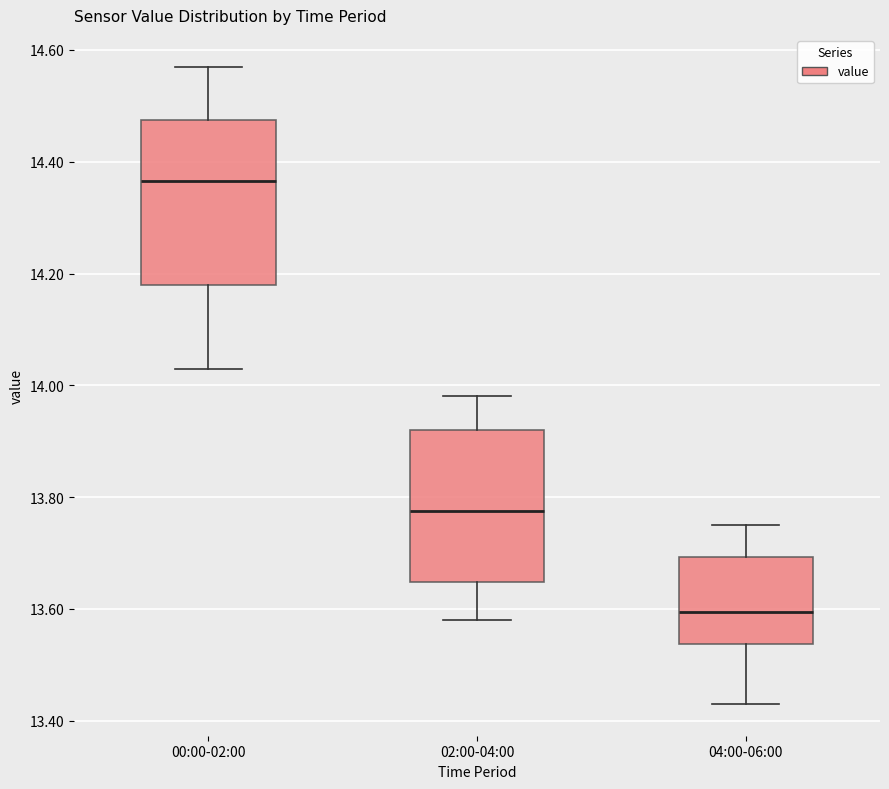

Comparing the boxes themselves (not the whiskers), which one is the tallest?

00:00-02:00